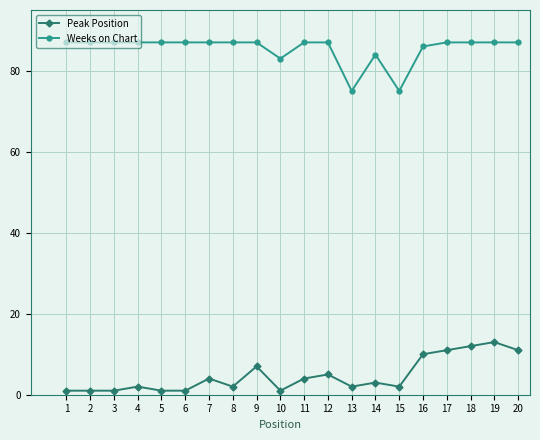

What is the sum of all Peak Position values?

94